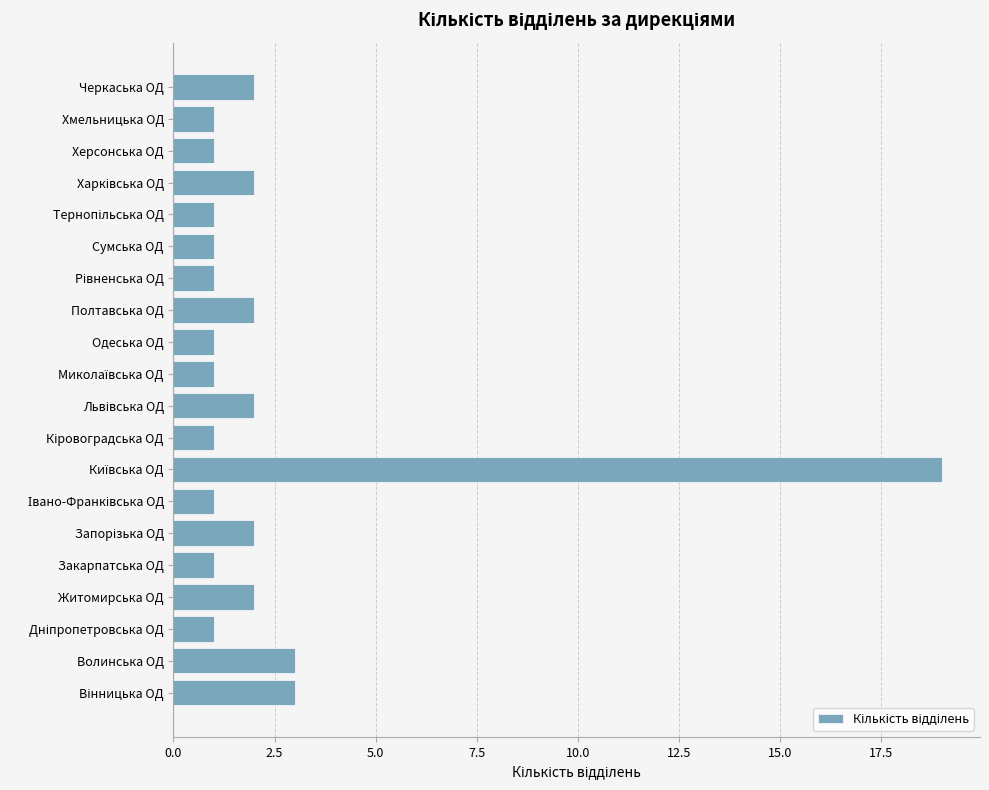

The value at Херсонська ОД is 1. True or false?

True